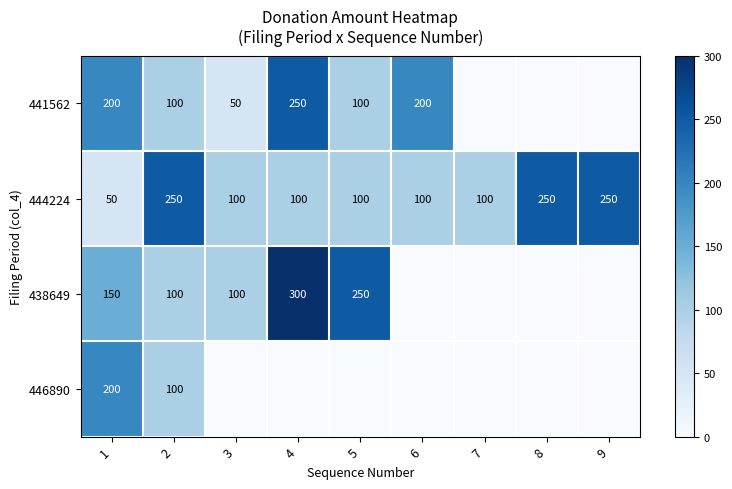

Is it true that 446890 equals 81 at 1?

False